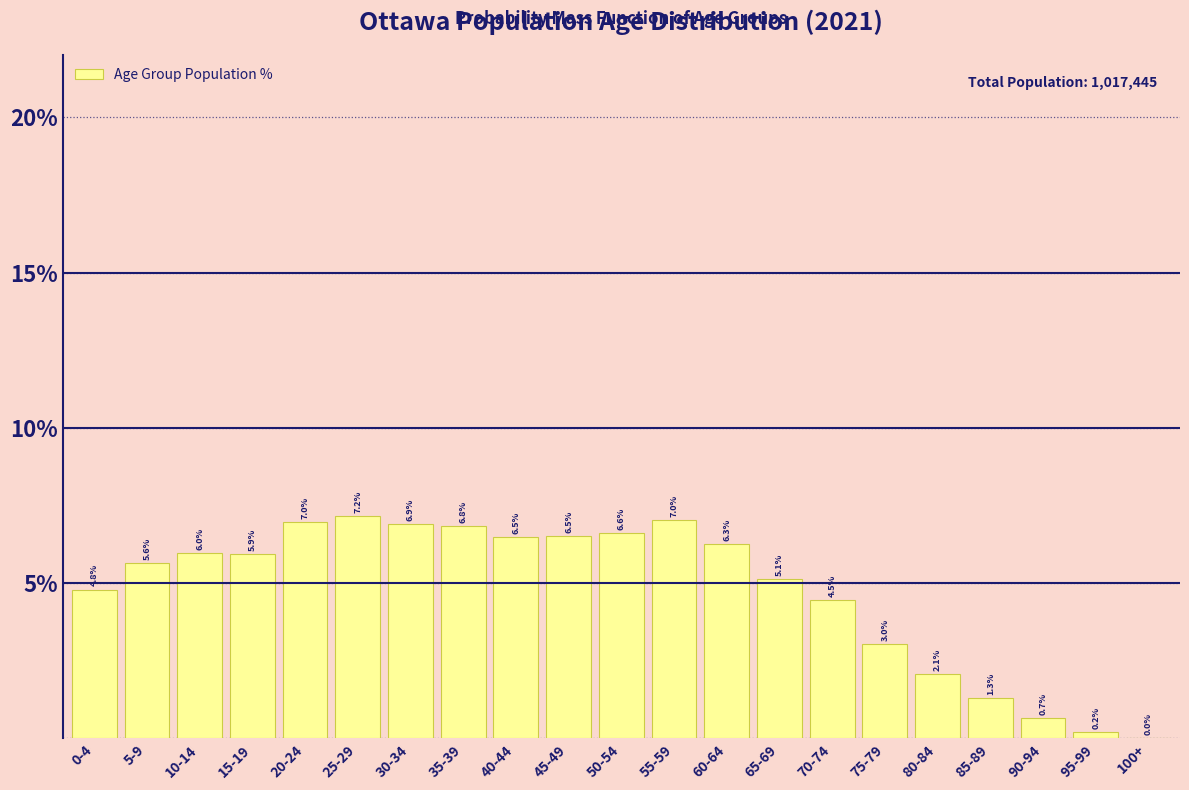

What is the maximum value shown in the chart?

7.2